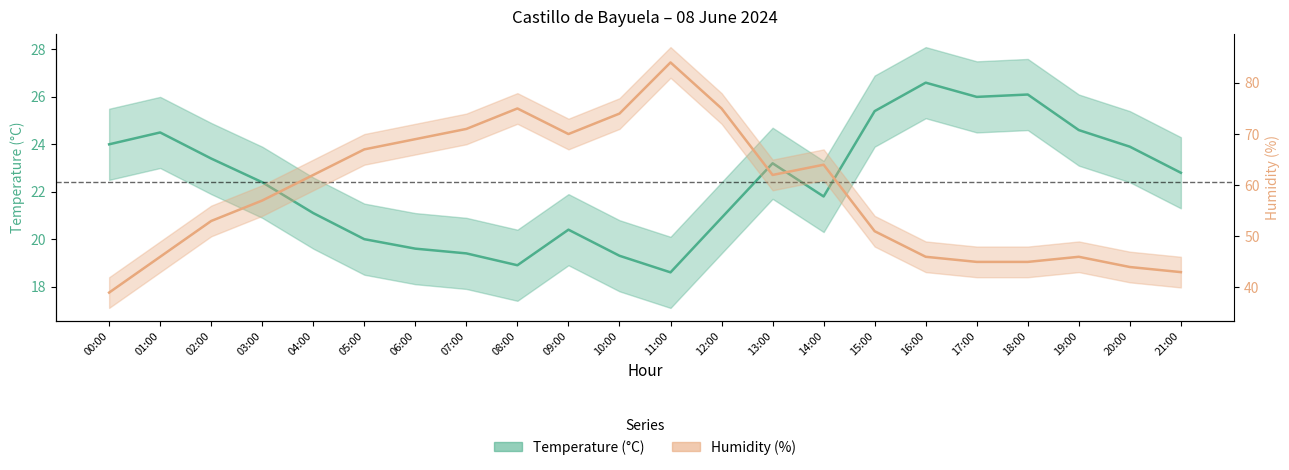

List the labels in order of Humidity (%) value, smallest first.

00:00, 21:00, 20:00, 17:00, 18:00, 01:00, 16:00, 19:00, 15:00, 02:00, 03:00, 04:00, 13:00, 14:00, 05:00, 06:00, 09:00, 07:00, 10:00, 08:00, 12:00, 11:00